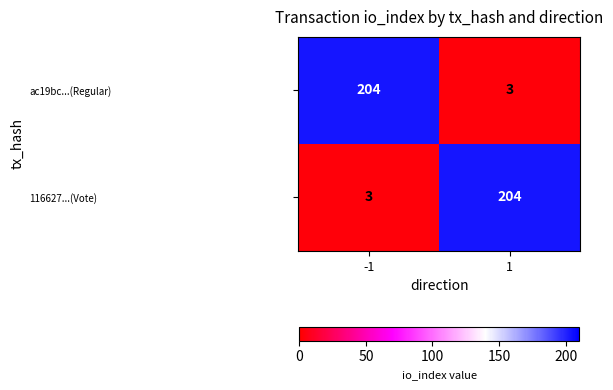

What is the greatest value displayed?

204